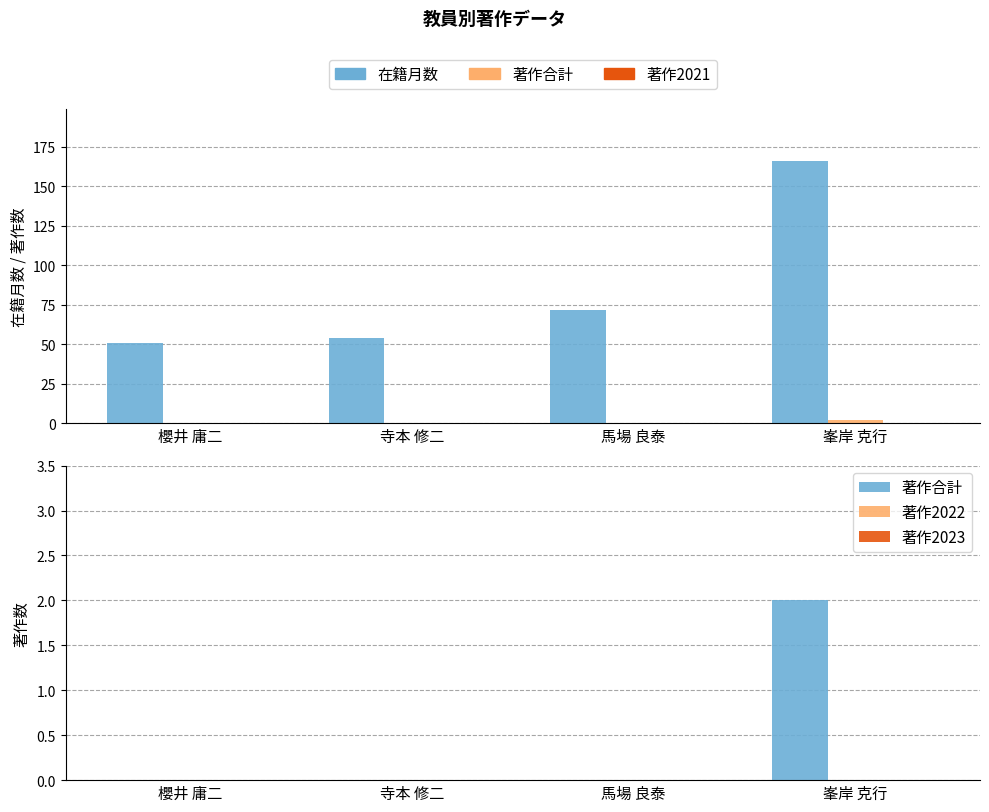

Reading right to left, what are all the values shown in this chart?

在籍月数: 峯岸 克行=166	馬場 良泰=72	寺本 修二=54	櫻井 庸二=51
著作合計: 峯岸 克行=2	馬場 良泰=0	寺本 修二=0	櫻井 庸二=0
著作2021: 峯岸 克行=0	馬場 良泰=0	寺本 修二=0	櫻井 庸二=0
著作2022: 峯岸 克行=0	馬場 良泰=0	寺本 修二=0	櫻井 庸二=0
著作2023: 峯岸 克行=0	馬場 良泰=0	寺本 修二=0	櫻井 庸二=0